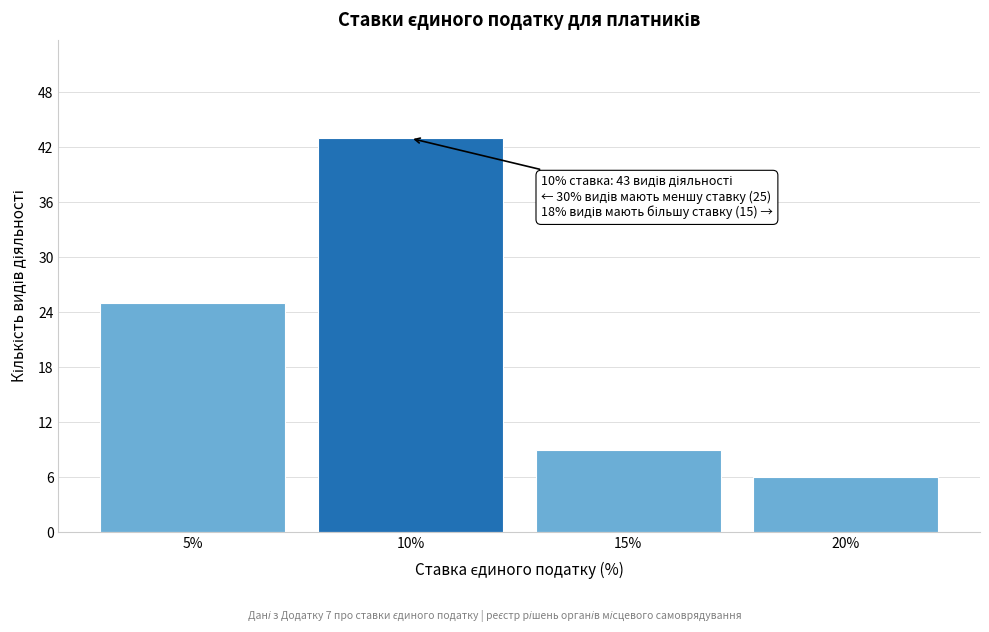

Over which range of the x-axis is the bar tallest?

7.5 to 12.5